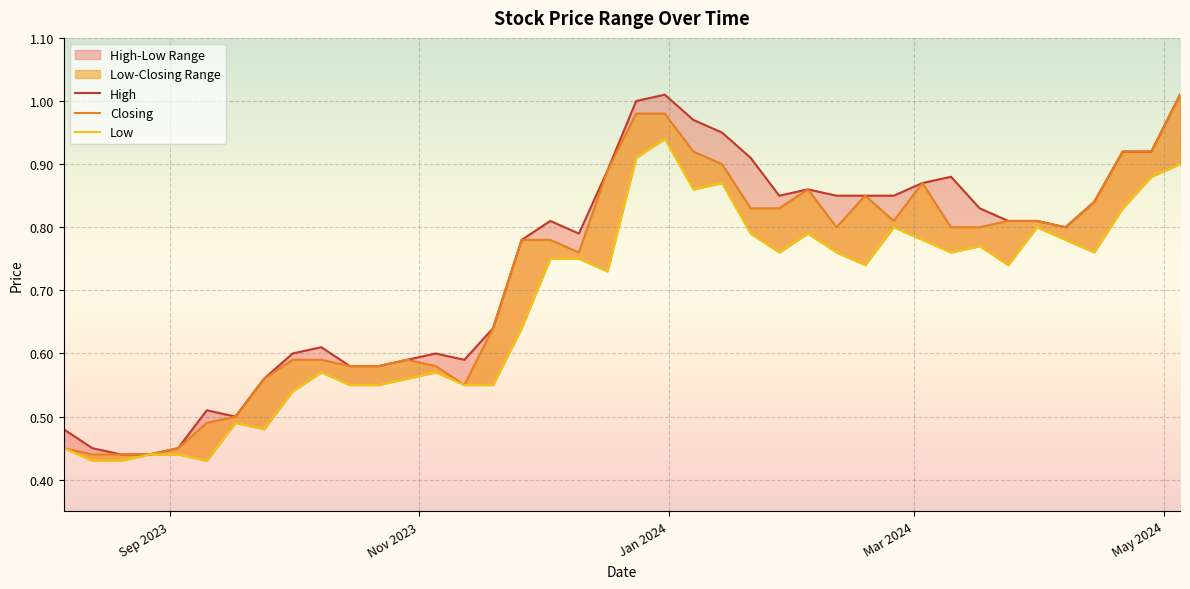

What is the average value of the Low series?

0.7